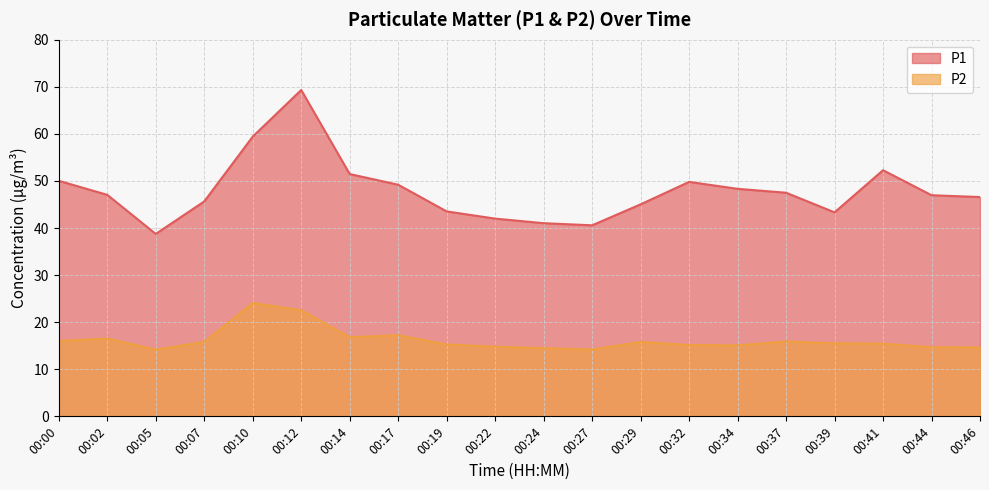

True or false: P2 has more than 1 points higher than both neighbors.

True